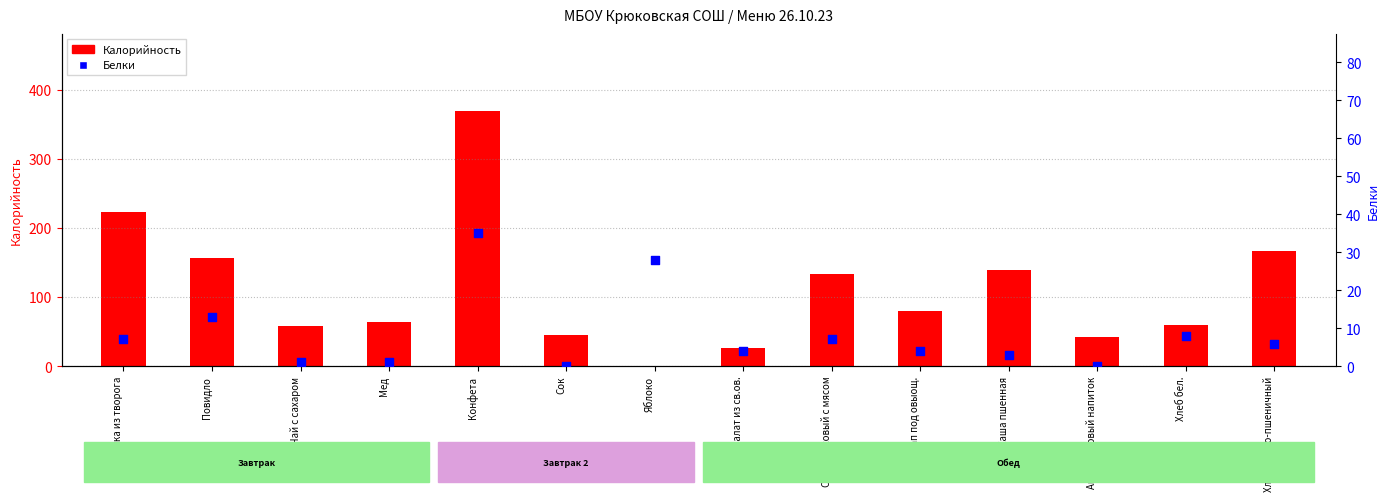

What are all the series names shown in the legend?

Калорийность, Белки